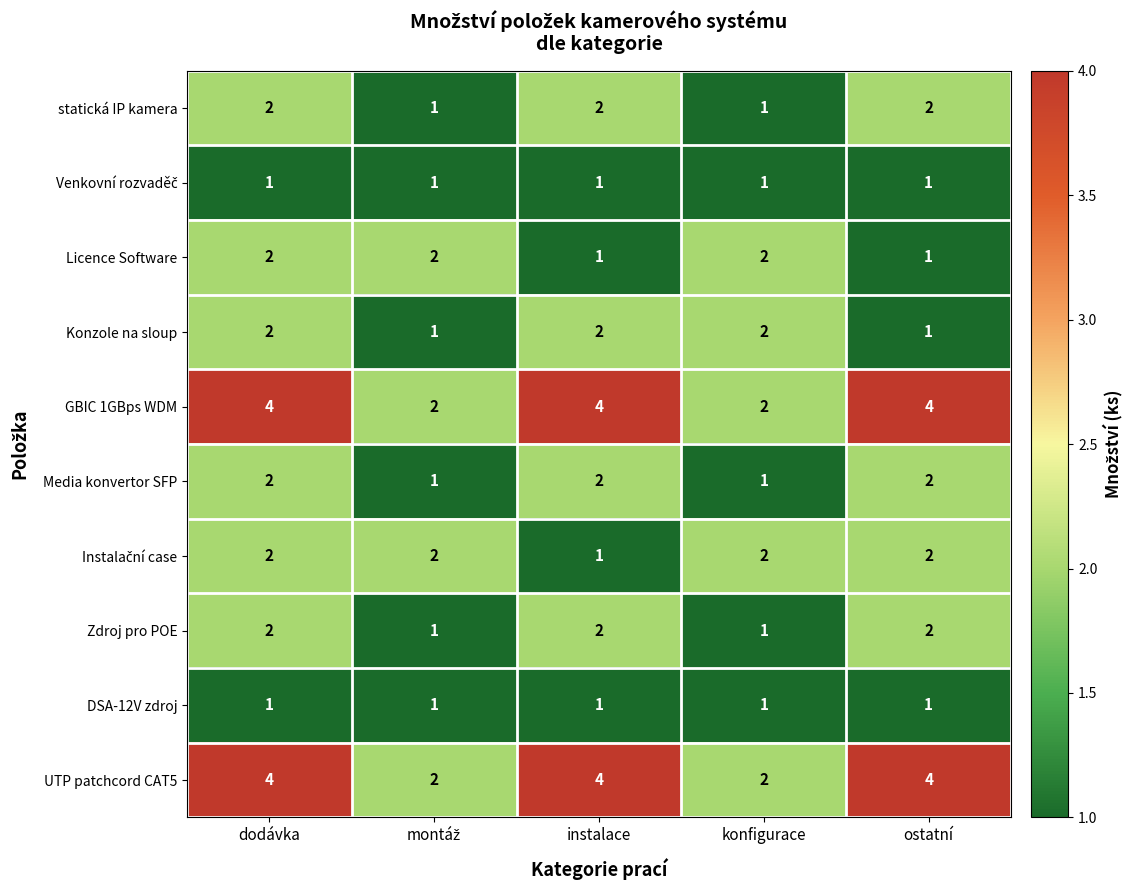

What value does the UTP patchcord CAT5 series have at instalace?

4